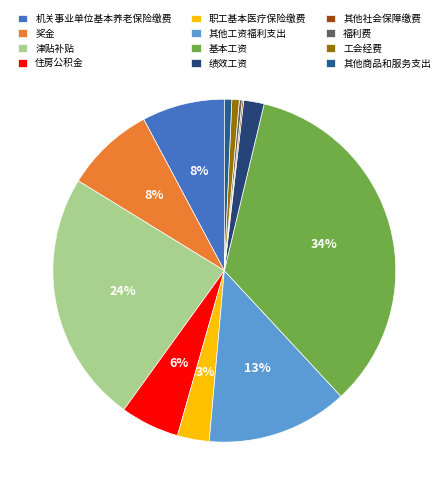

The 绩效工资 slice represents 2% of the pie. True or false?

True